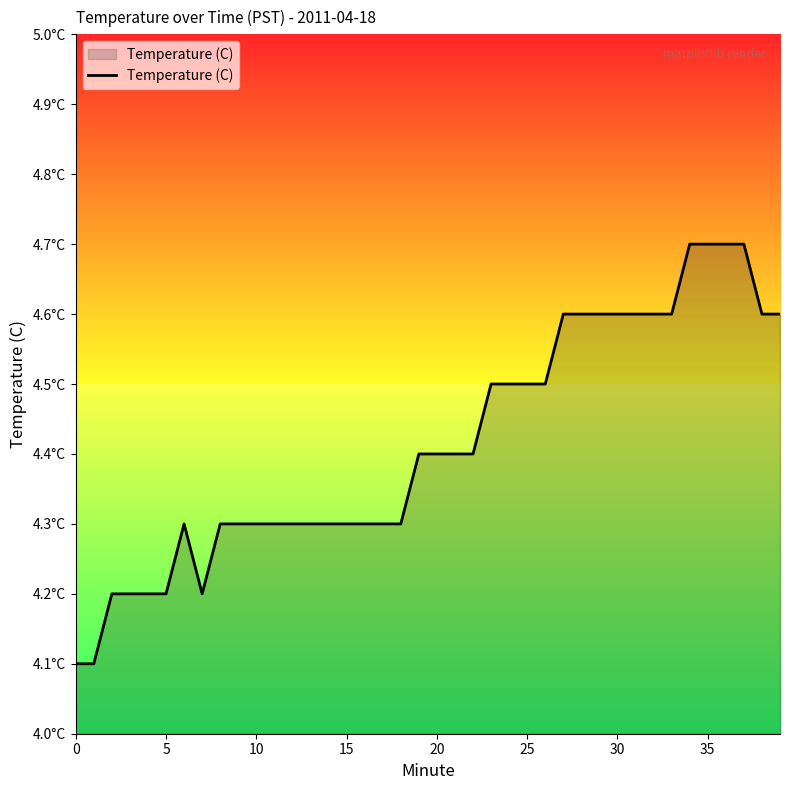

What is the smallest value displayed?

4.1